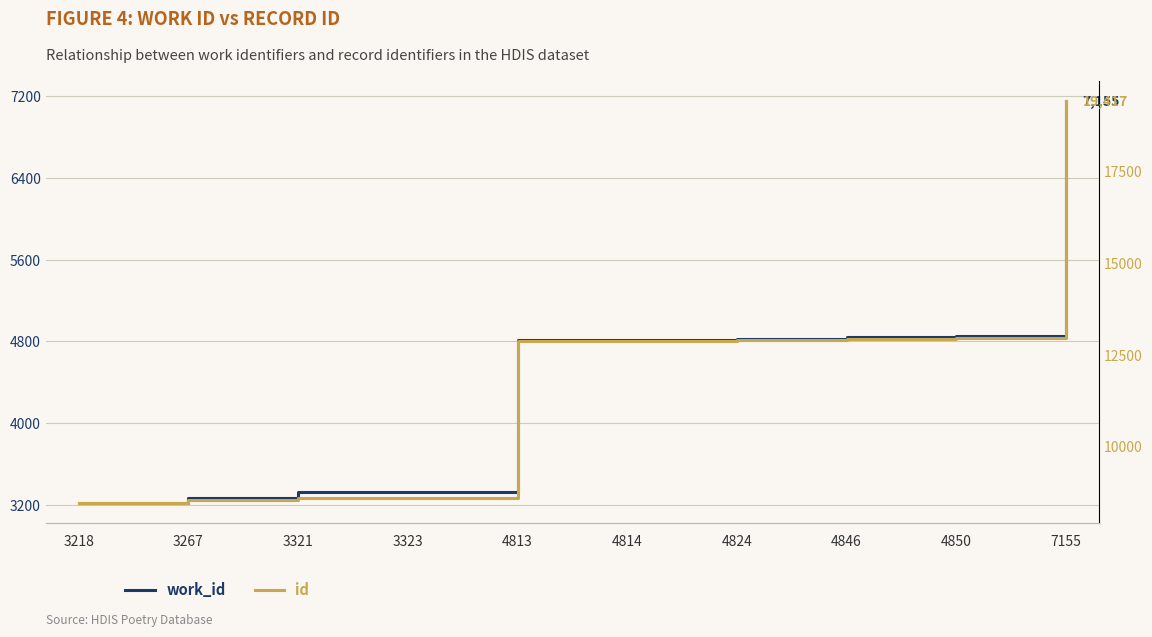

At which label does id reach its peak?

7155